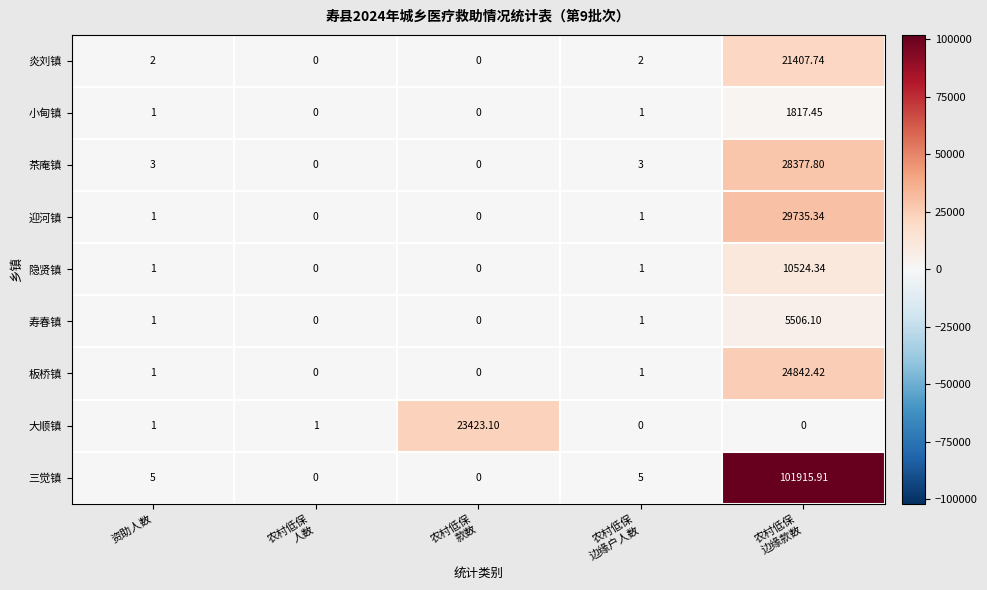

Which series has the largest range (max minus min)?

三觉镇